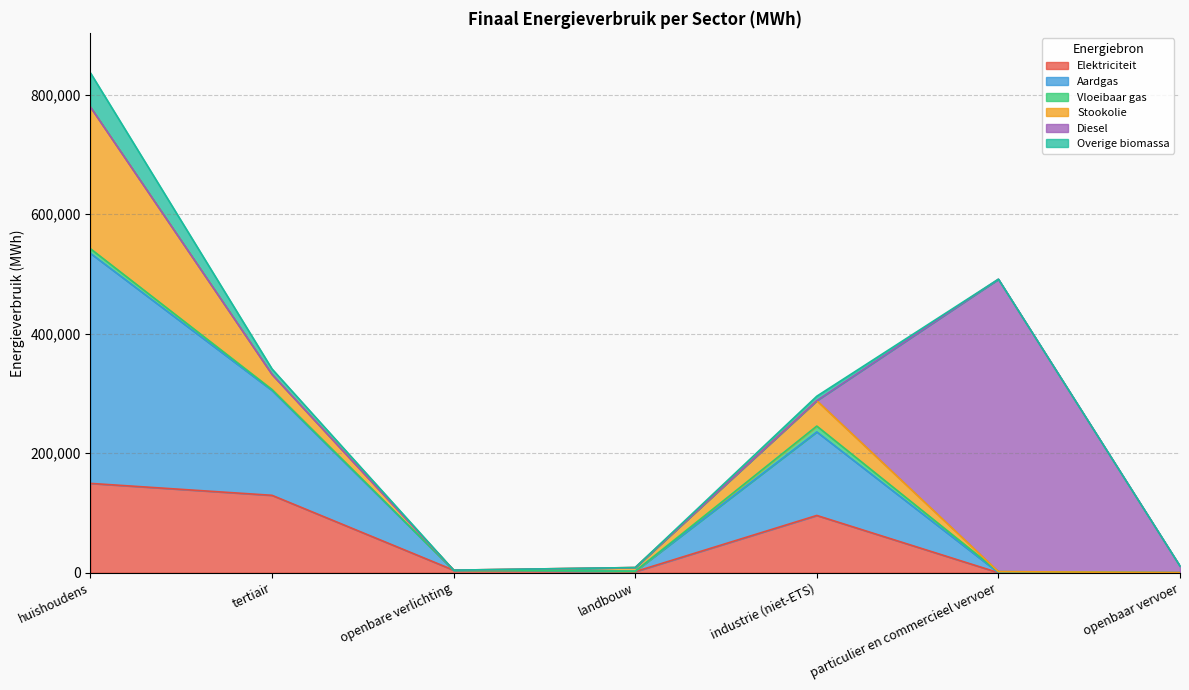

What is the label of the 3rd point from the left?

openbare verlichting